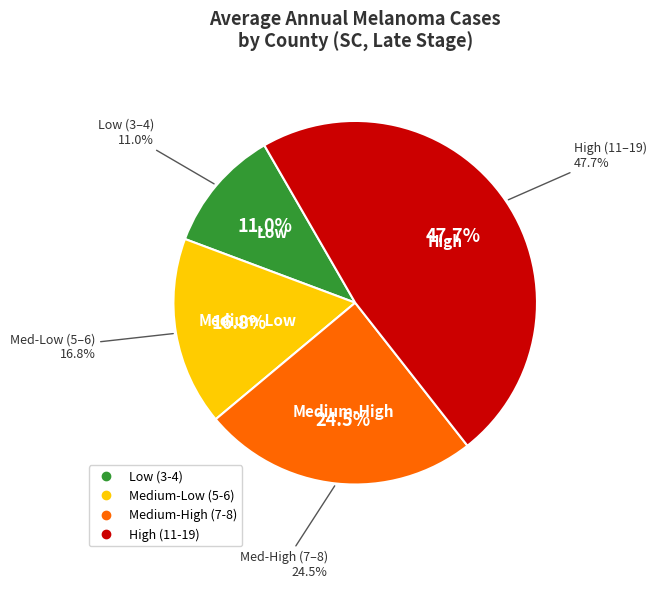

True or false: Charleston accounts for 1% of the total.

False